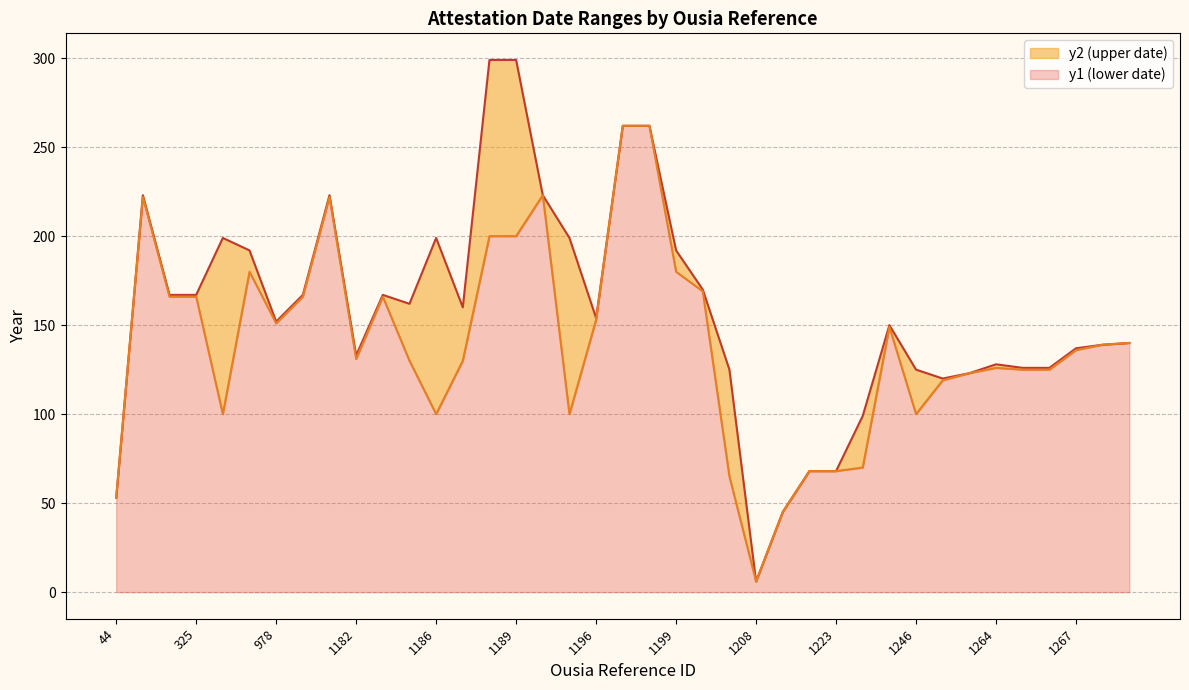

What are all the series names shown in the legend?

y2 (upper date), y1 (lower date)